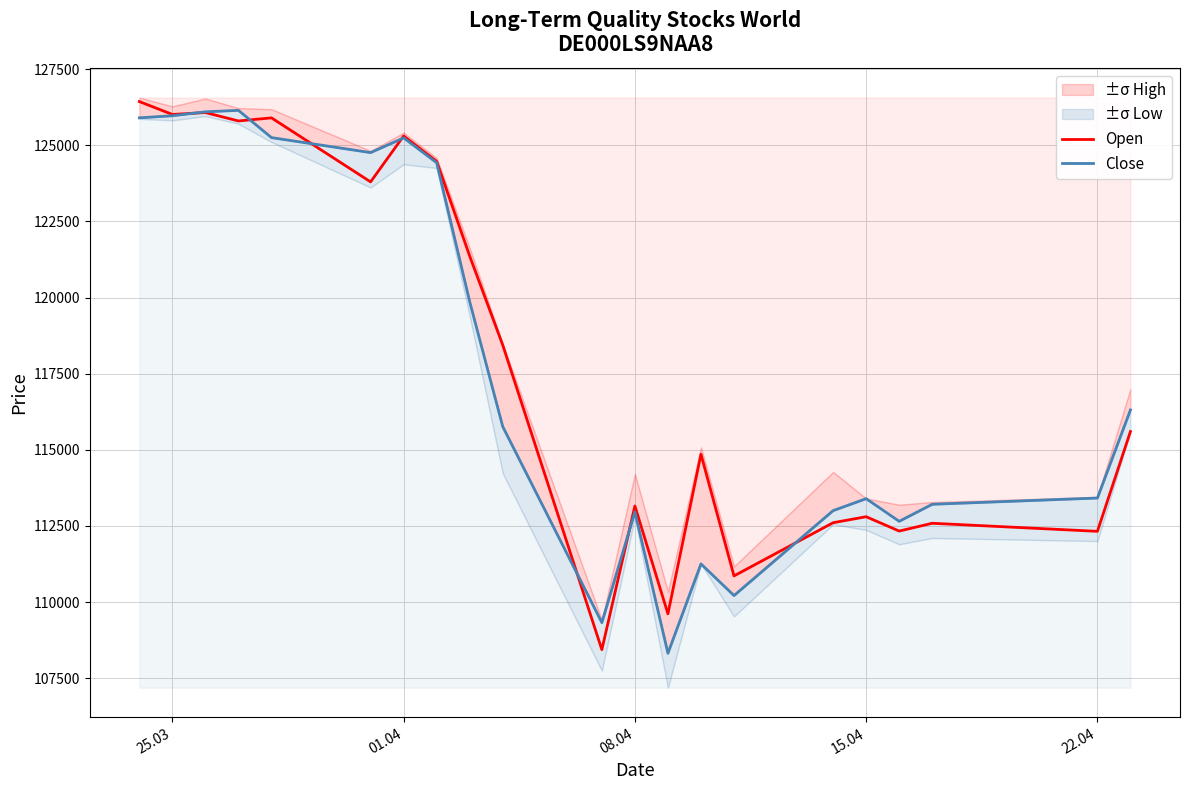

Reading left to right, what are all the values shown in this chart?

Open: 126437	126014	126076	125800	125901	123799	125307	124472	121361	118440	108436	113155	109613	114854	110858	112605	112802	112331	112587	112322	115601
Close: 125903	125971	126100	126149	125253	124761	125244	124428	119862	115761	109324	112960	108318	111253	110213	113002	113395	112651	113211	113416	116309